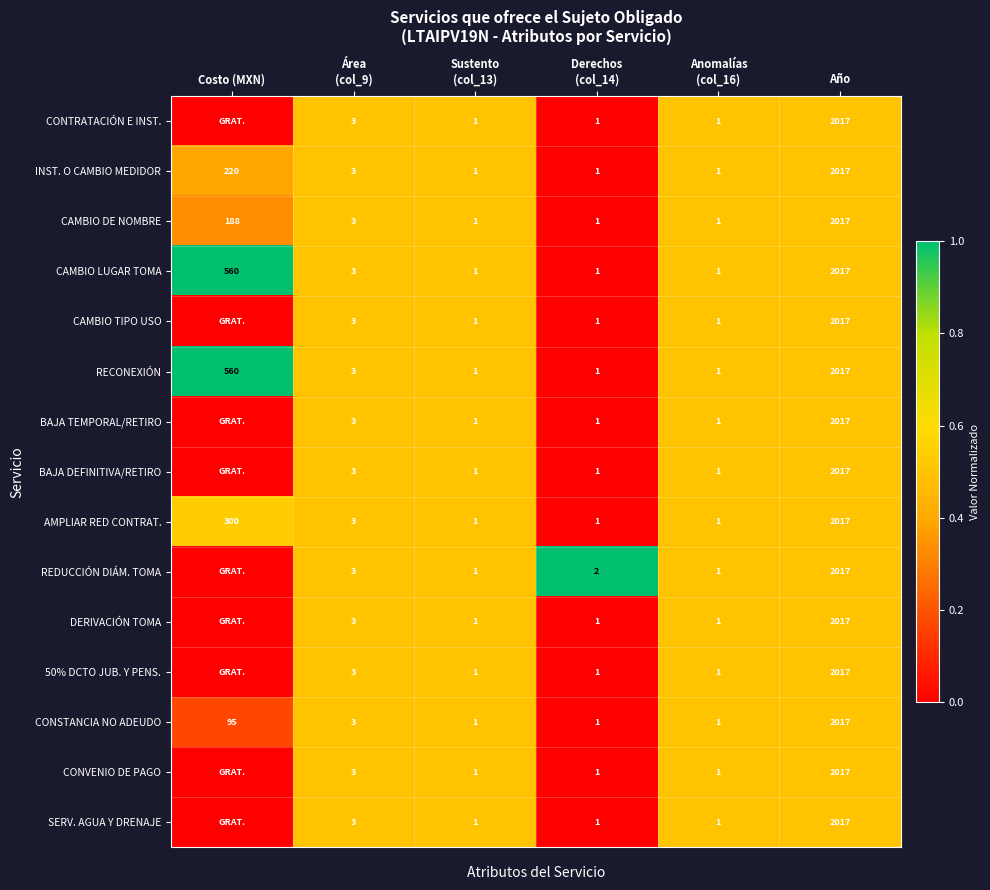

How many categories are shown in the chart?

6